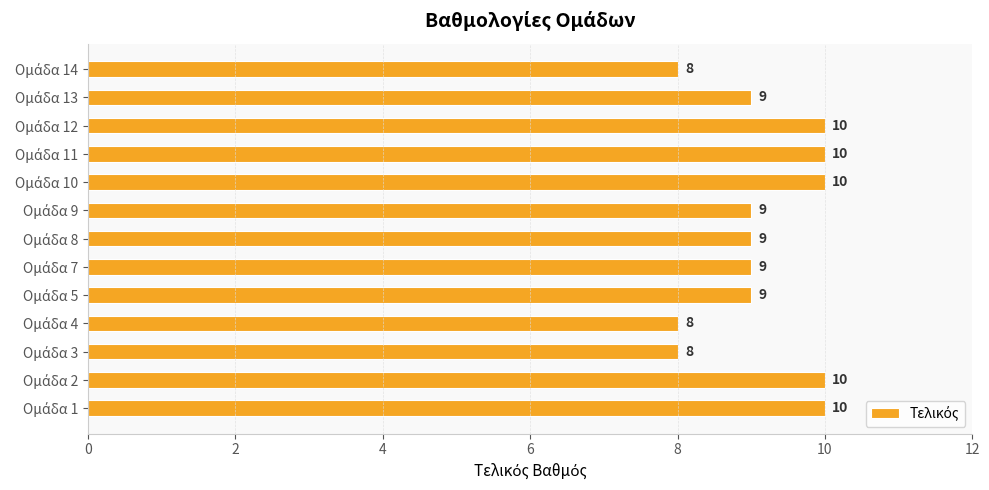

What is the maximum value shown in the chart?

10